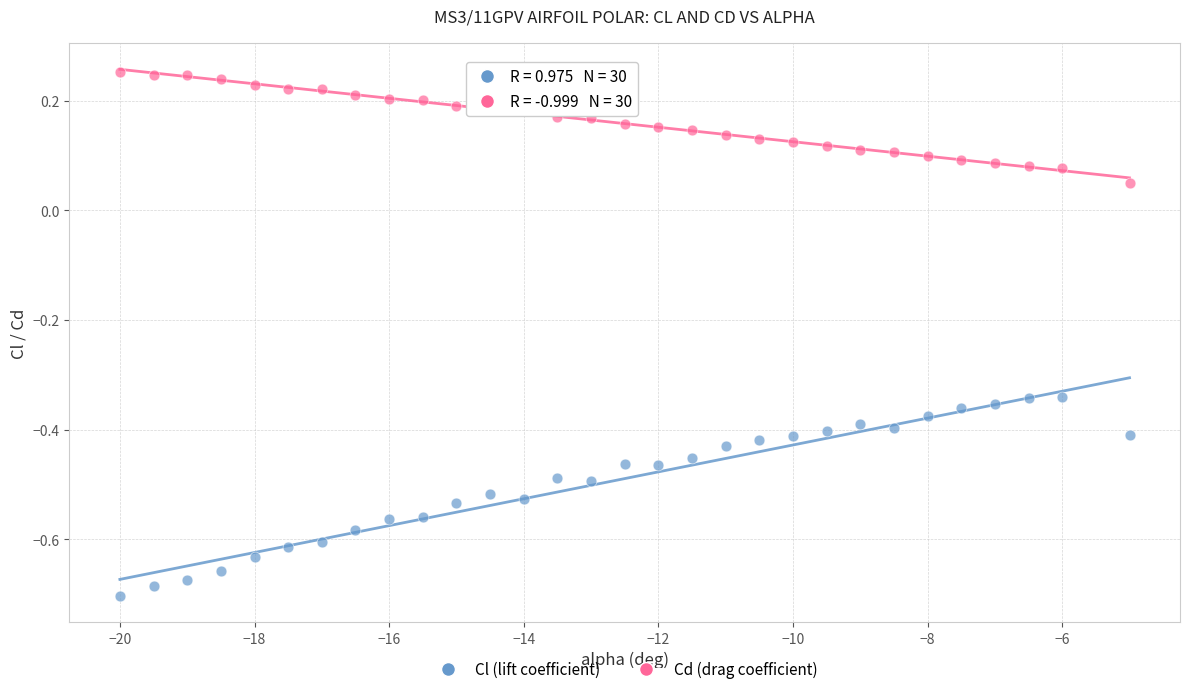

What are all the series names shown in the legend?

Cl (lift coefficient), Cd (drag coefficient)